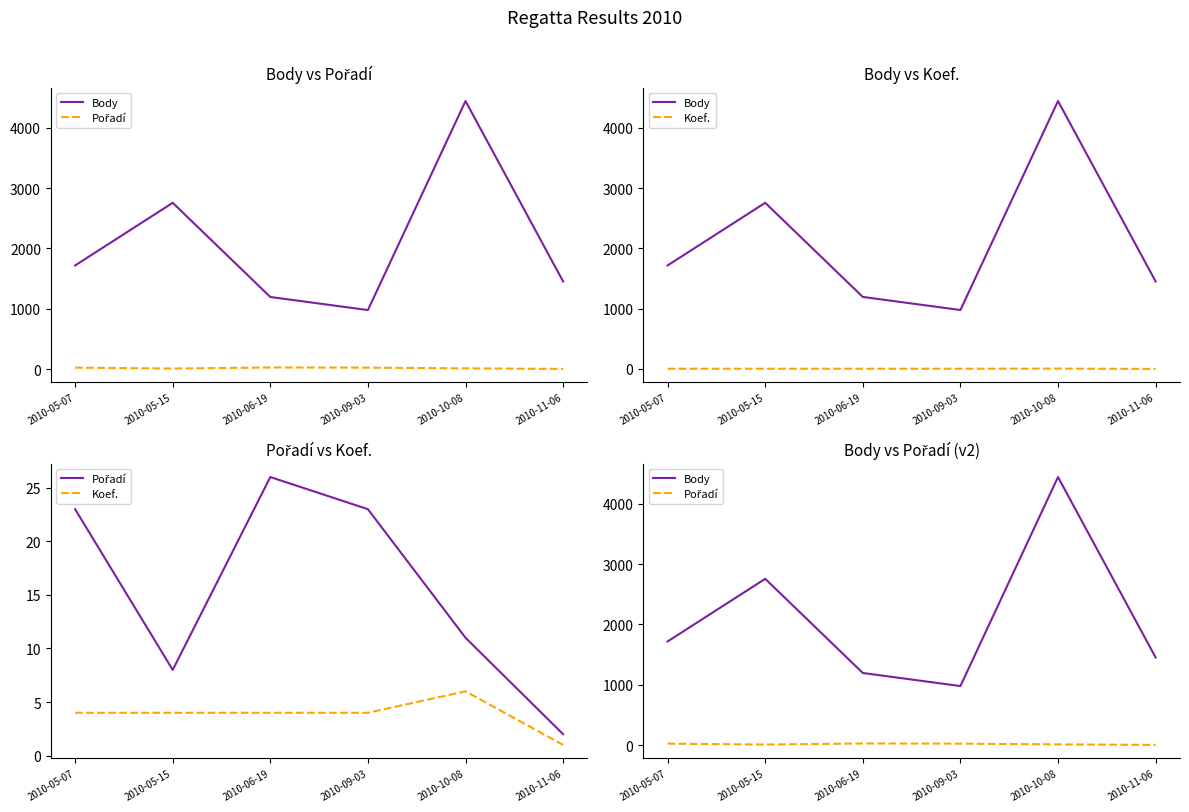

What is the difference between the Koef. values at 2010-05-07 and 2010-10-08?

2